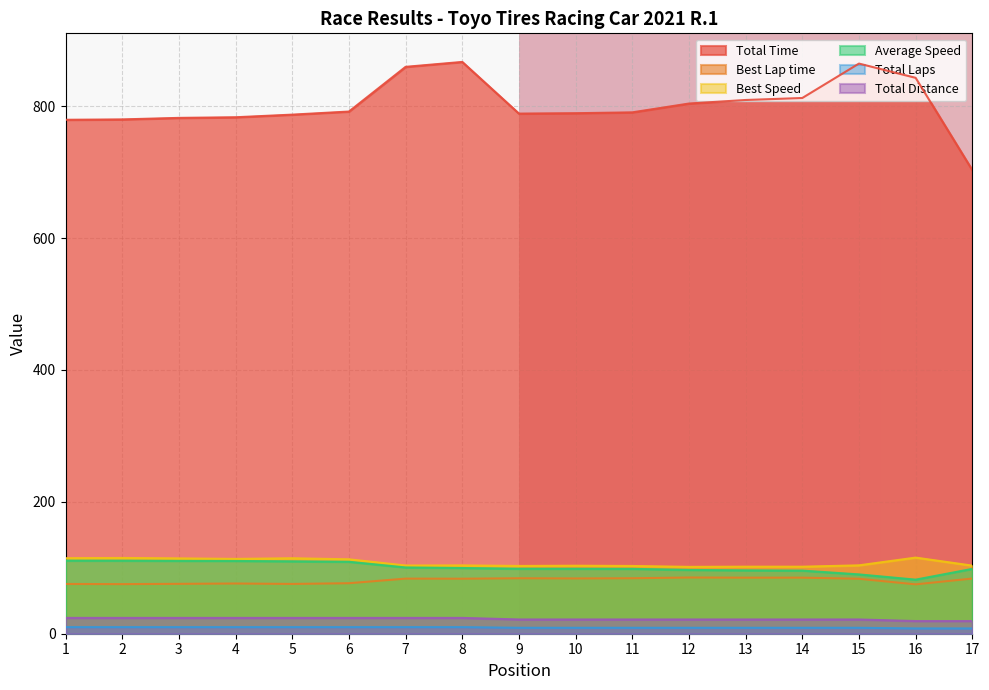

Where does the Total Laps series first go above 9?

1